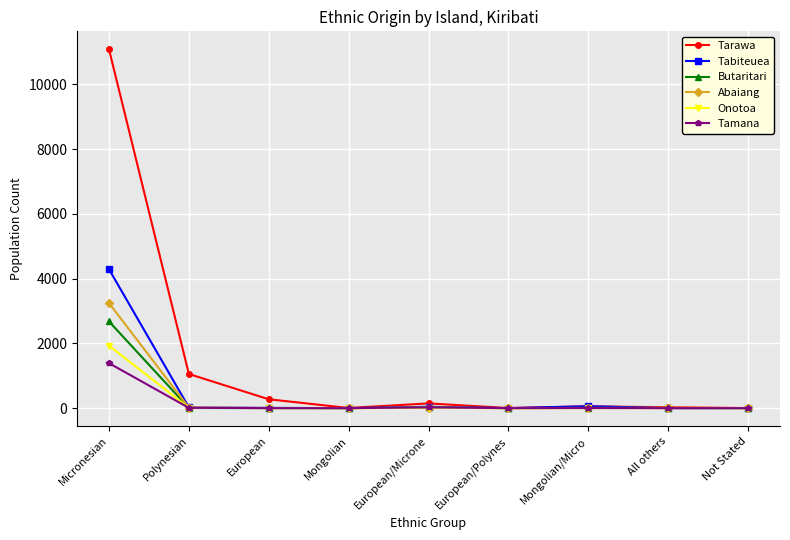

At which category is the sum across all series the highest?

Micronesian